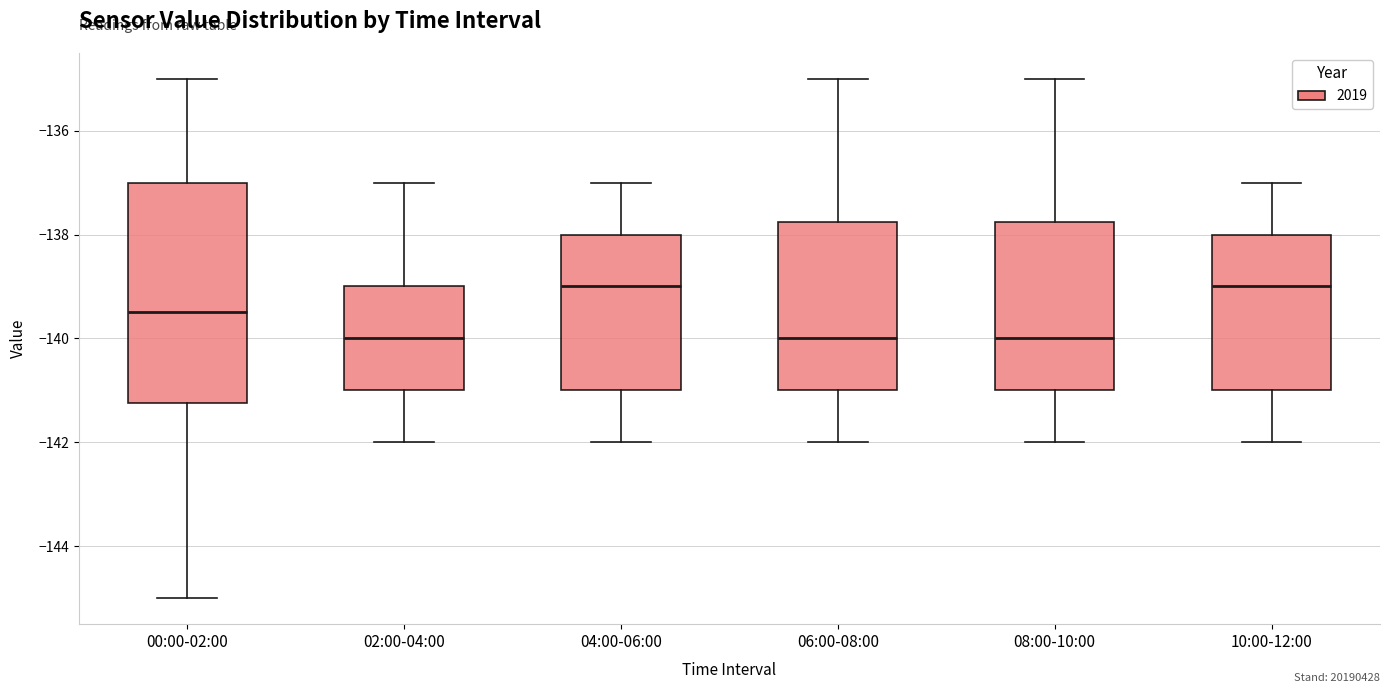

Reading left to right, read every box against the y-axis: the position of its median line, the range the box covers, and the ends of its whiskers. The values are not printed on the chart, so give them approximately, as read against the axis.

00:00-02:00: median -139.4, box -141.2 to -137.0, whiskers -145.0 to -135.0
02:00-04:00: median -140.0, box -141.0 to -139.0, whiskers -142.0 to -137.0
04:00-06:00: median -139.0, box -141.0 to -138.0, whiskers -142.0 to -137.0
06:00-08:00: median -140.0, box -141.0 to -137.8, whiskers -142.0 to -135.0
08:00-10:00: median -140.0, box -141.0 to -137.8, whiskers -142.0 to -135.0
10:00-12:00: median -139.0, box -141.0 to -138.0, whiskers -142.0 to -137.0